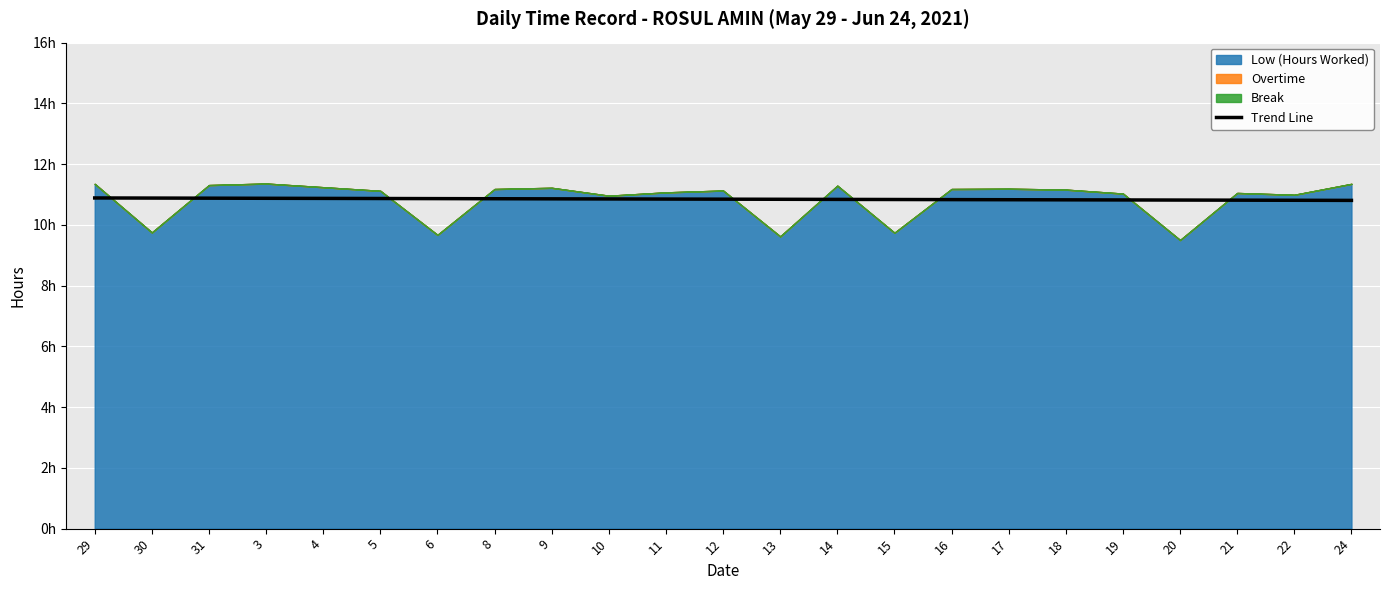

Is it true that the value at 6 is 18.8?

False